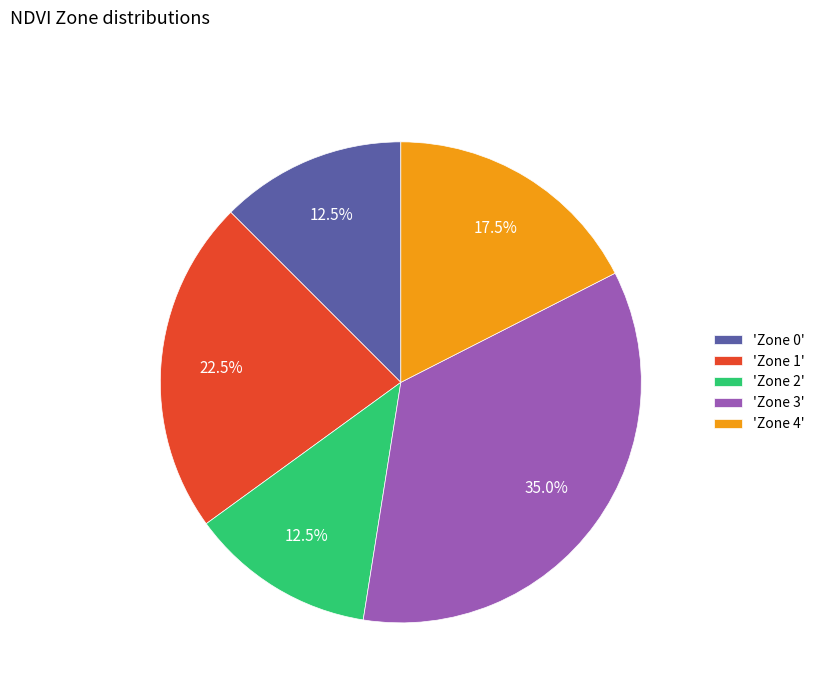

What is the ratio of the value at 'Zone 3' to the value at 'Zone 2'?

2.8